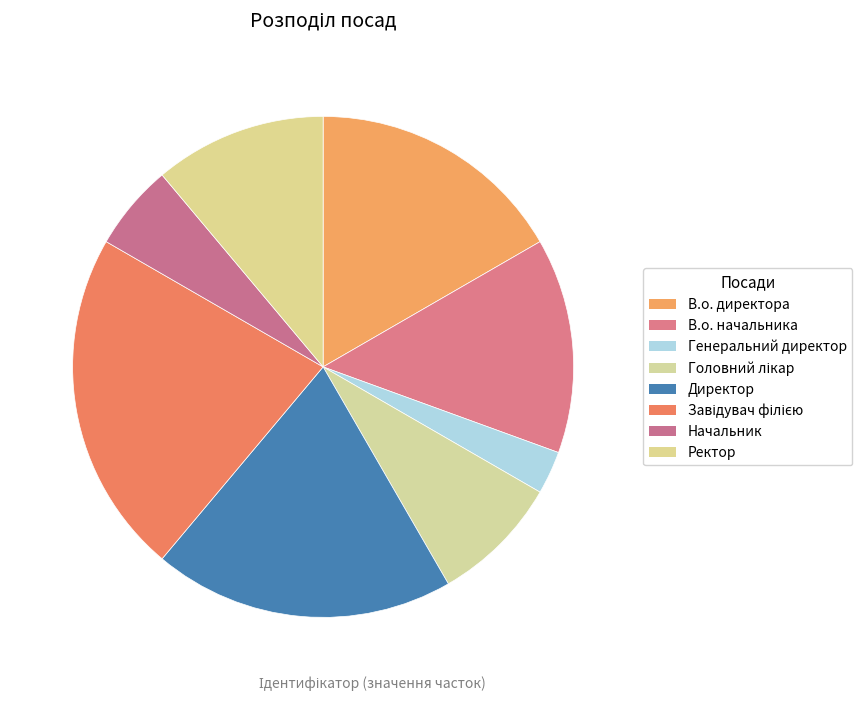

How many segments does this pie chart have?

8